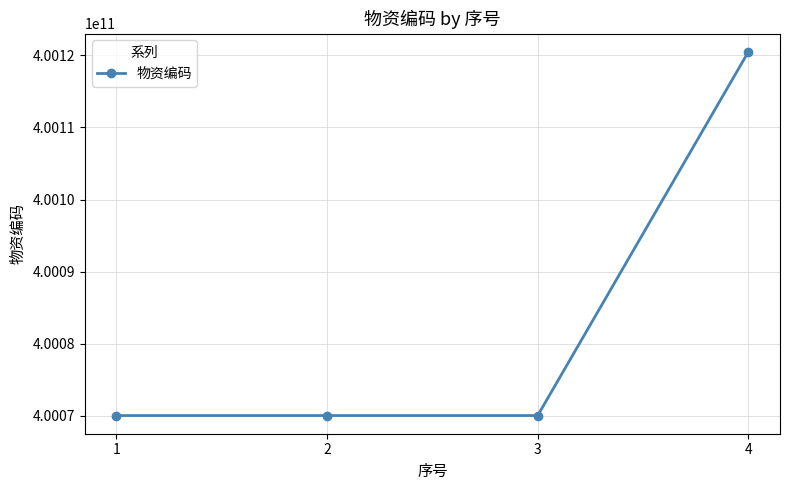

What is the value of the 1st point from the left?

400070040023